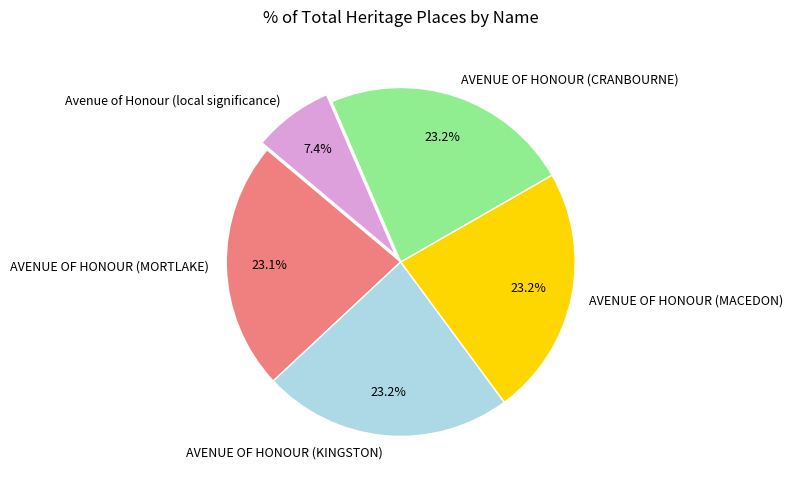

What is the ratio of the value at Avenue of Honour (local significance) to the value at AVENUE OF HONOUR (MORTLAKE)?

0.3